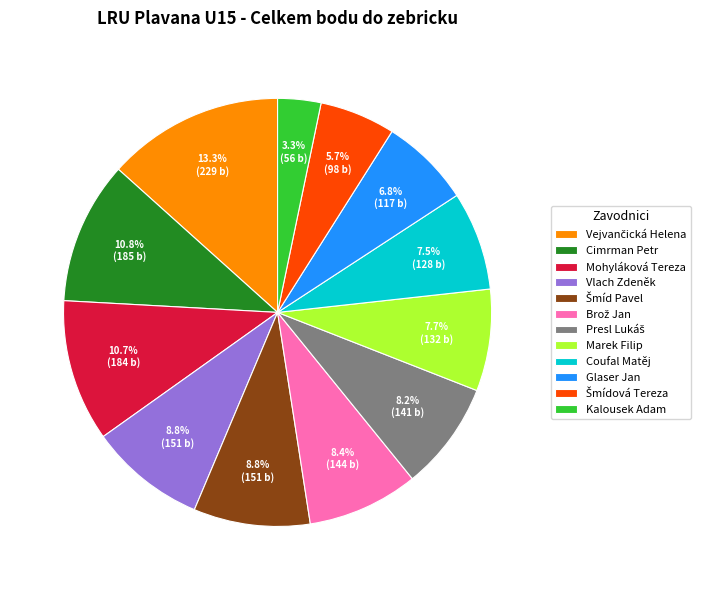

How much of the chart is everything except Vlach Zdeněk?

91.2%